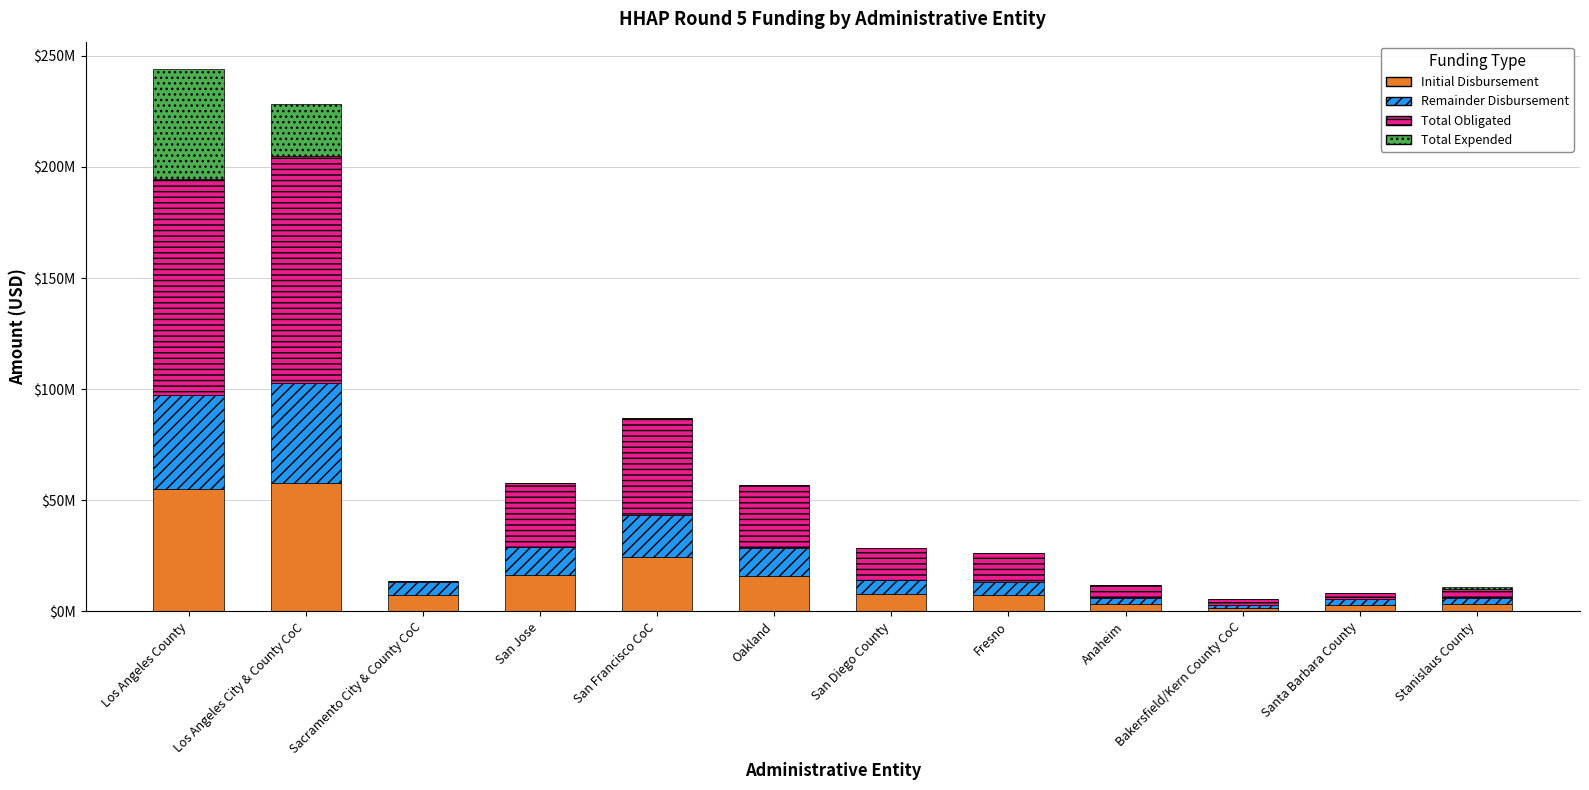

List the labels in order of Remainder Disbursement value, largest first.

Los Angeles City & County CoC, Los Angeles County, San Francisco CoC, San Jose, Oakland, San Diego County, Sacramento City & County CoC, Fresno, Stanislaus County, Anaheim, Santa Barbara County, Bakersfield/Kern County CoC